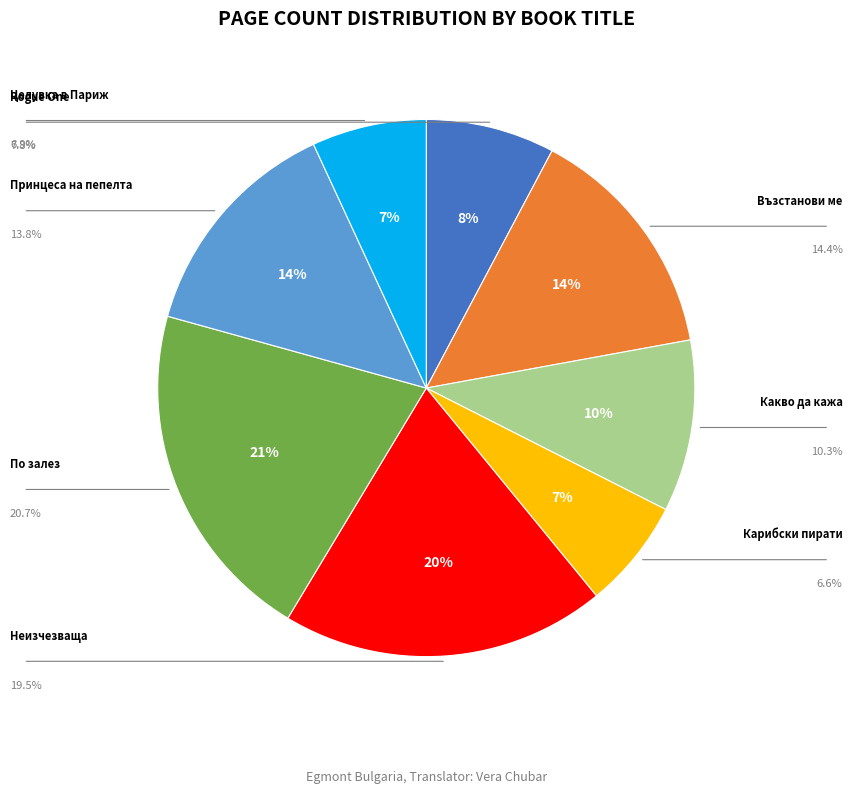

To the nearest percent, what is the difference between the largest and smallest slice percentages?

14%